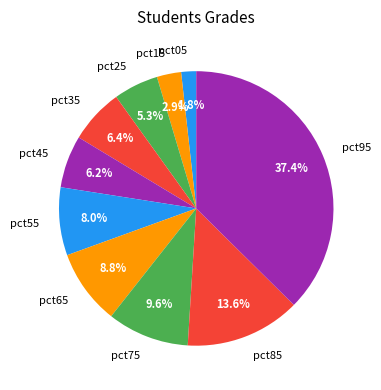

Is there any slice that represents more than half of the pie?

No